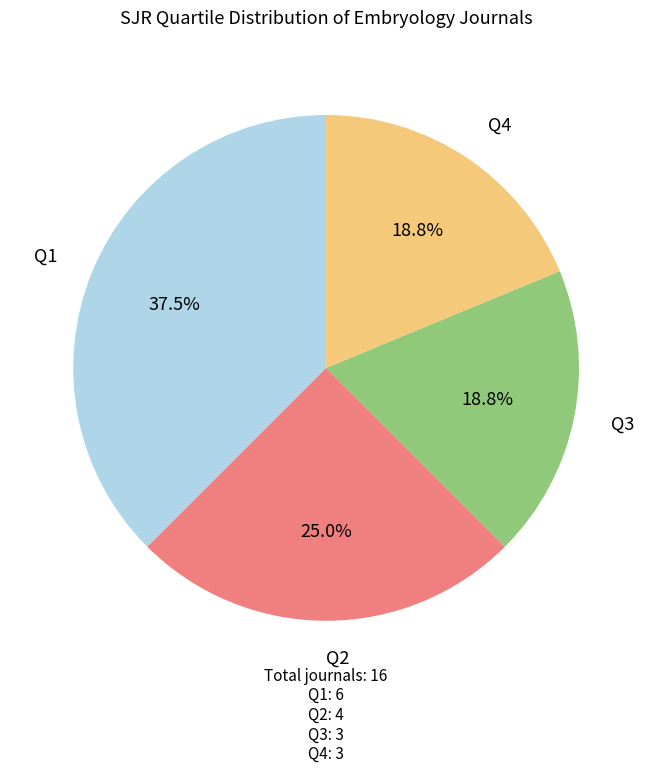

Is there any slice that represents more than half of the pie?

No